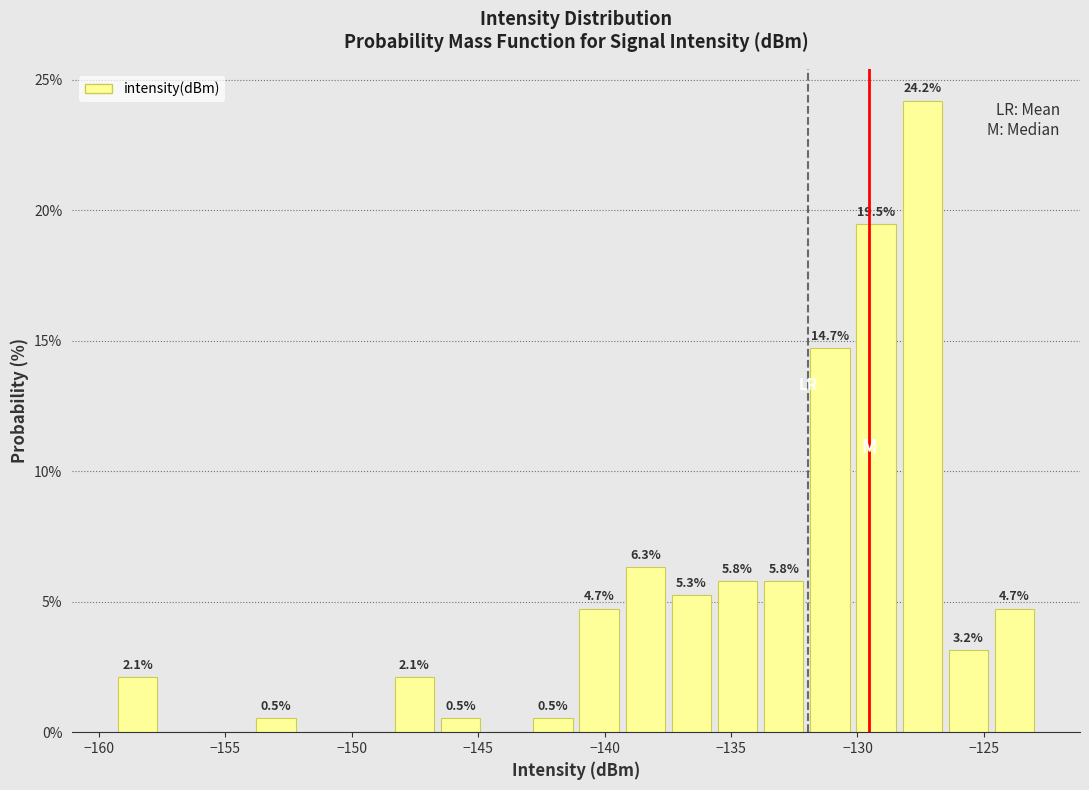

Around what value on the x-axis is the tallest bar? Give the approximate position of its centre, as read against the axis.

-127.5